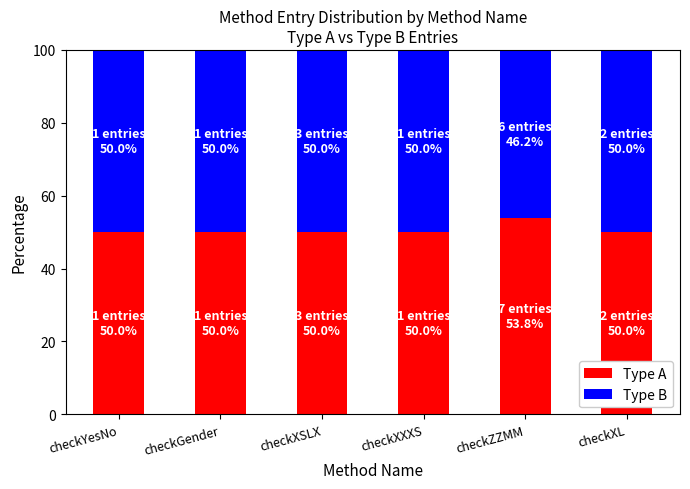

What is the total value across all series at checkXXXS?

100.0